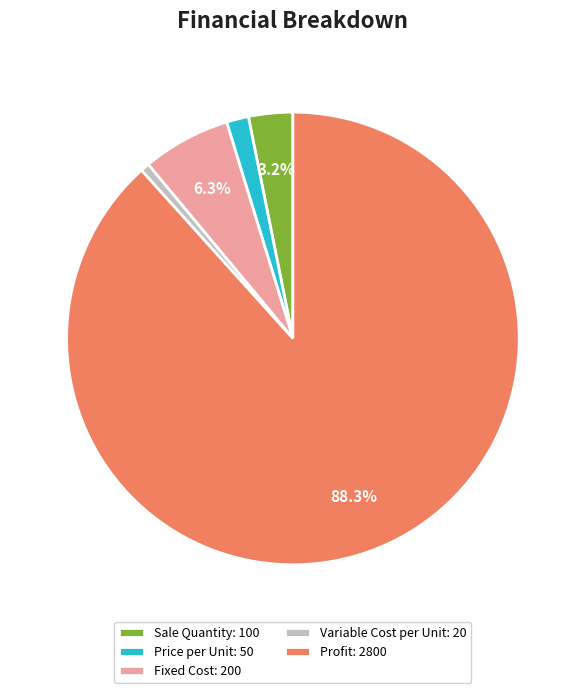

What is the smallest slice in the pie chart?

Variable Cost per Unit